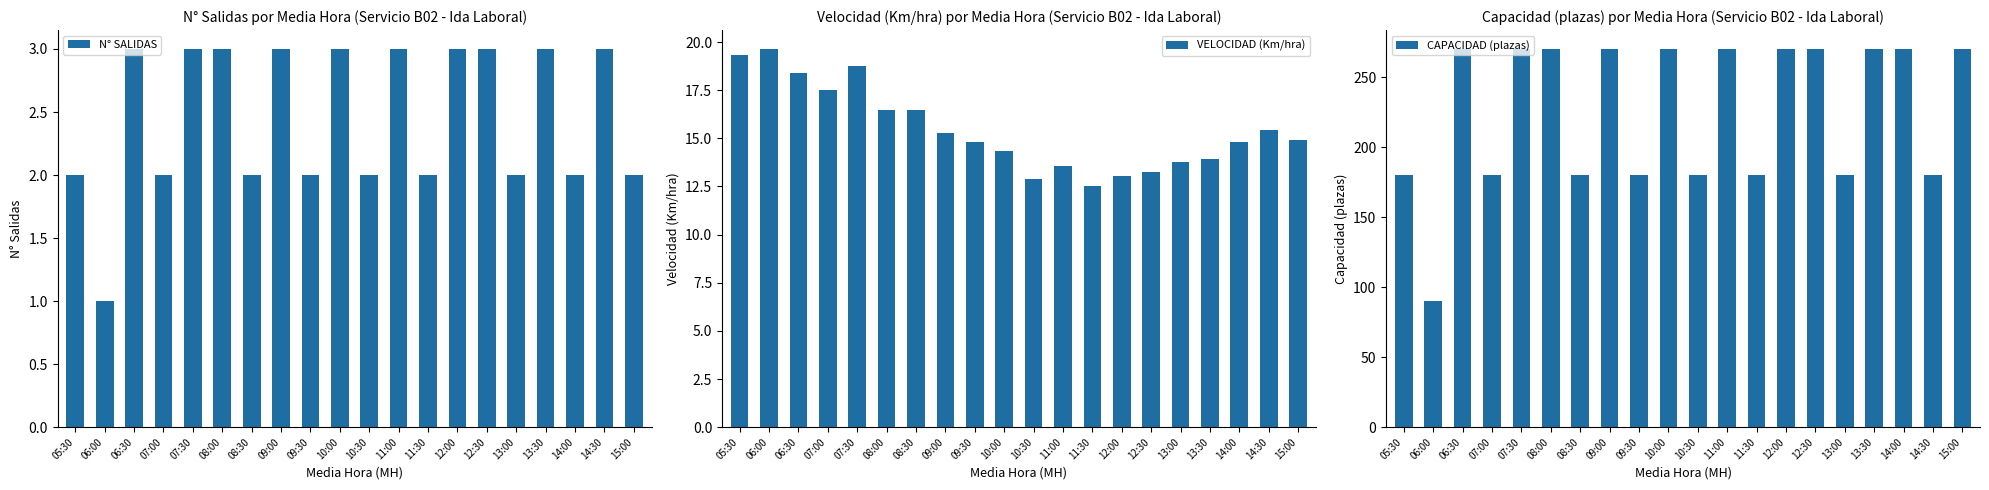

What are all the series names shown in the legend?

N° SALIDAS, VELOCIDAD (Km/hra), CAPACIDAD (plazas)